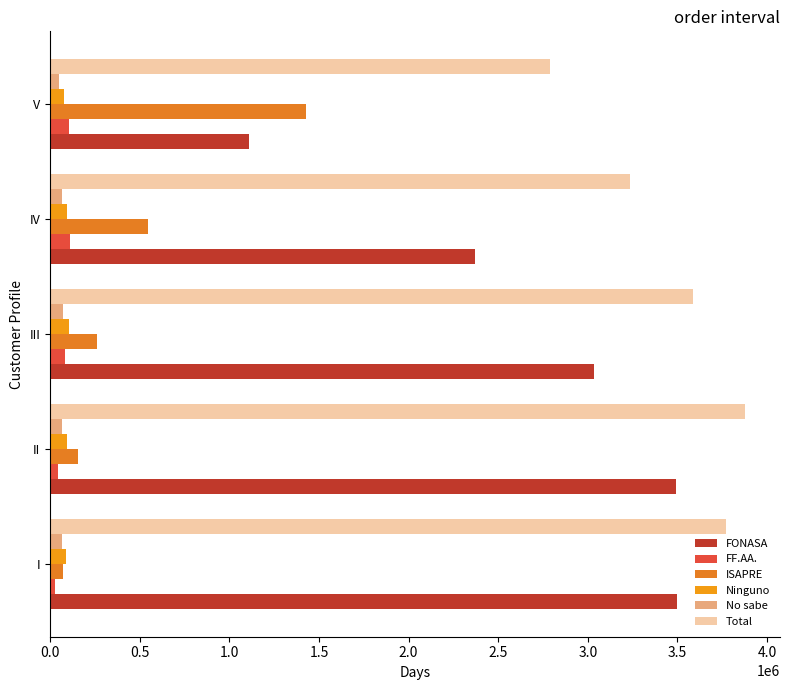

How many values in the Total series are below 3585458?

2